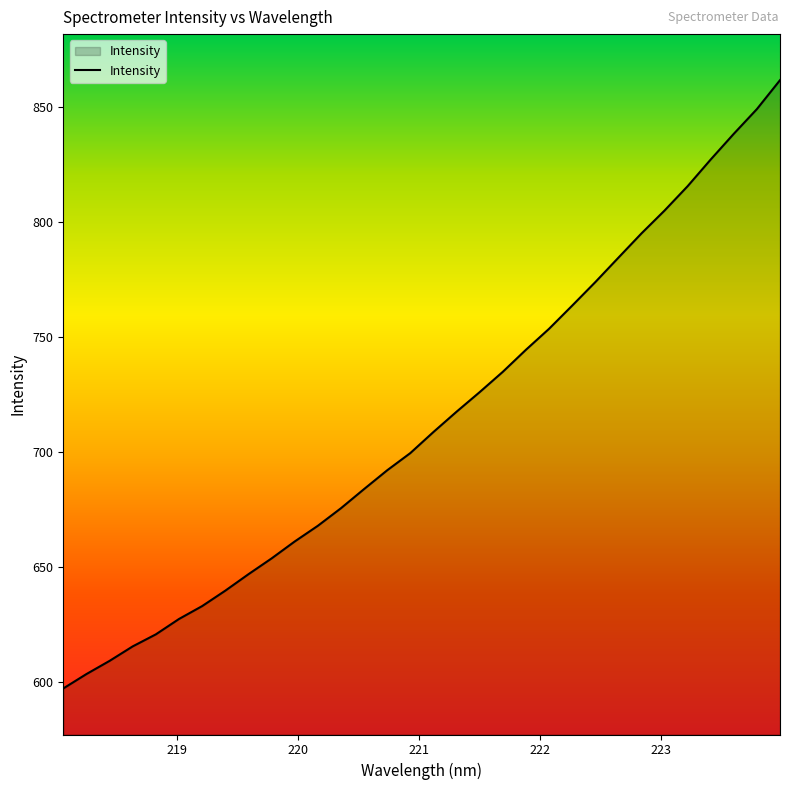

What is the difference between the maximum and minimum values?

264.2